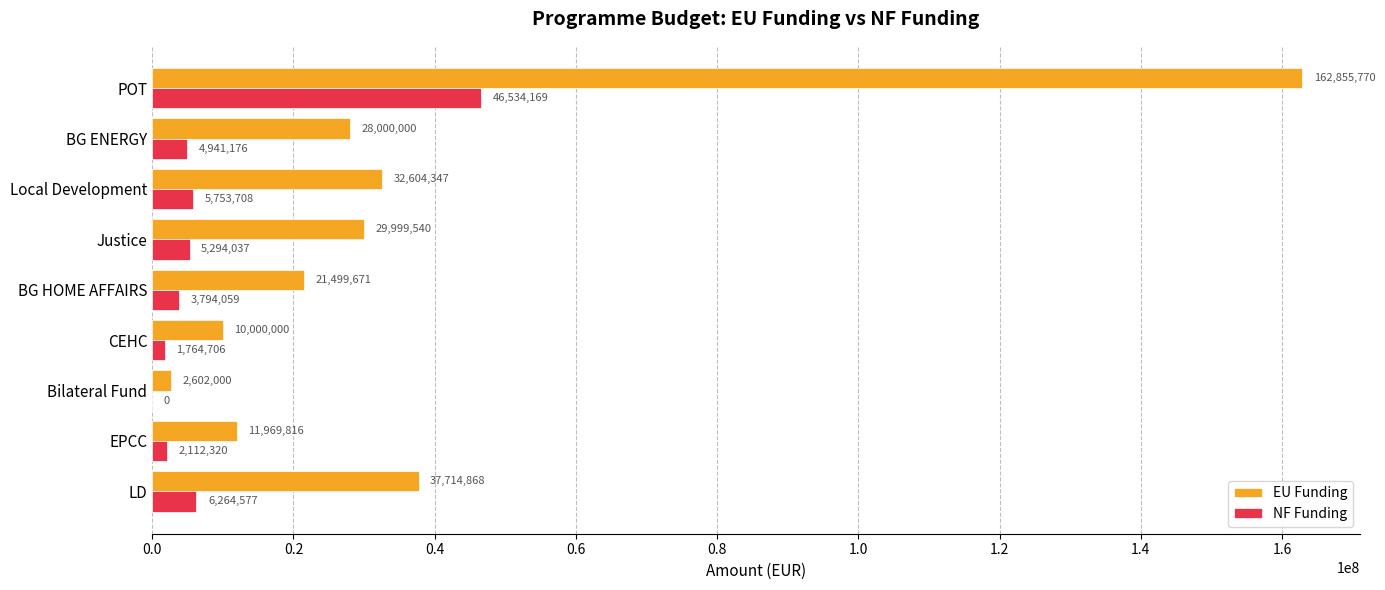

What are all the series names shown in the legend?

EU Funding, NF Funding